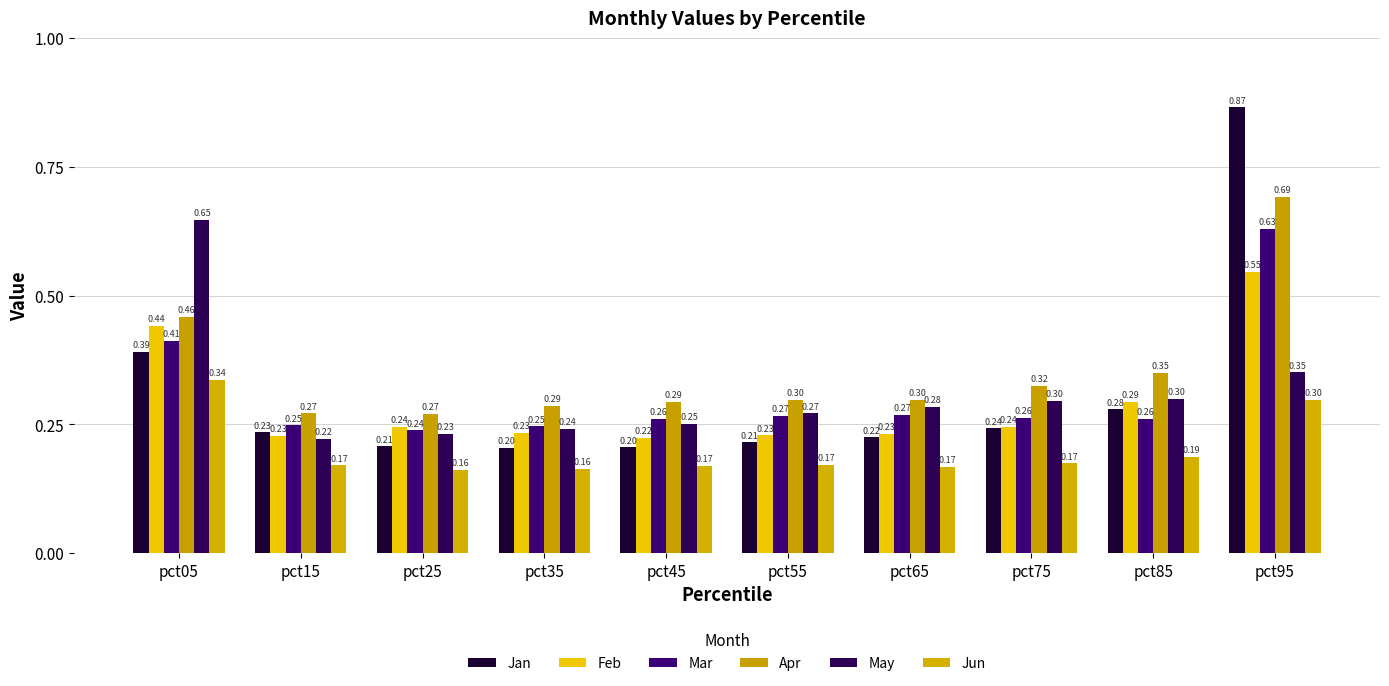

Where is Mar nearest to the value 0?

pct25